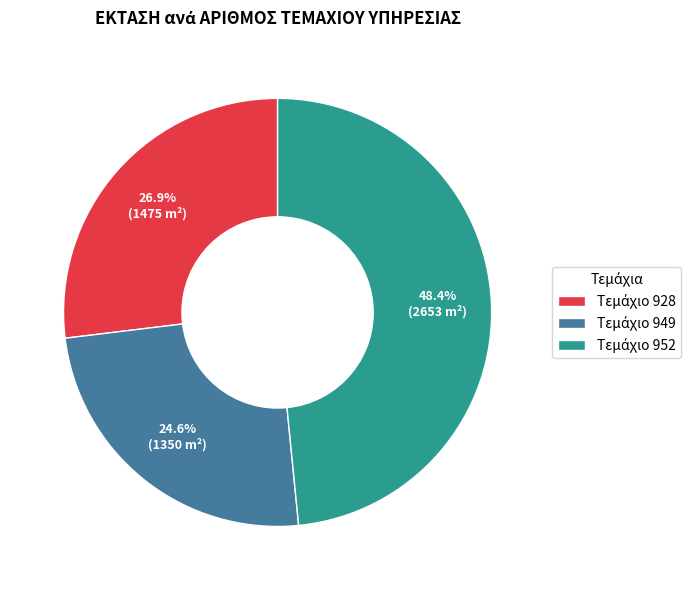

To the nearest percent, what is the average slice percentage?

33%